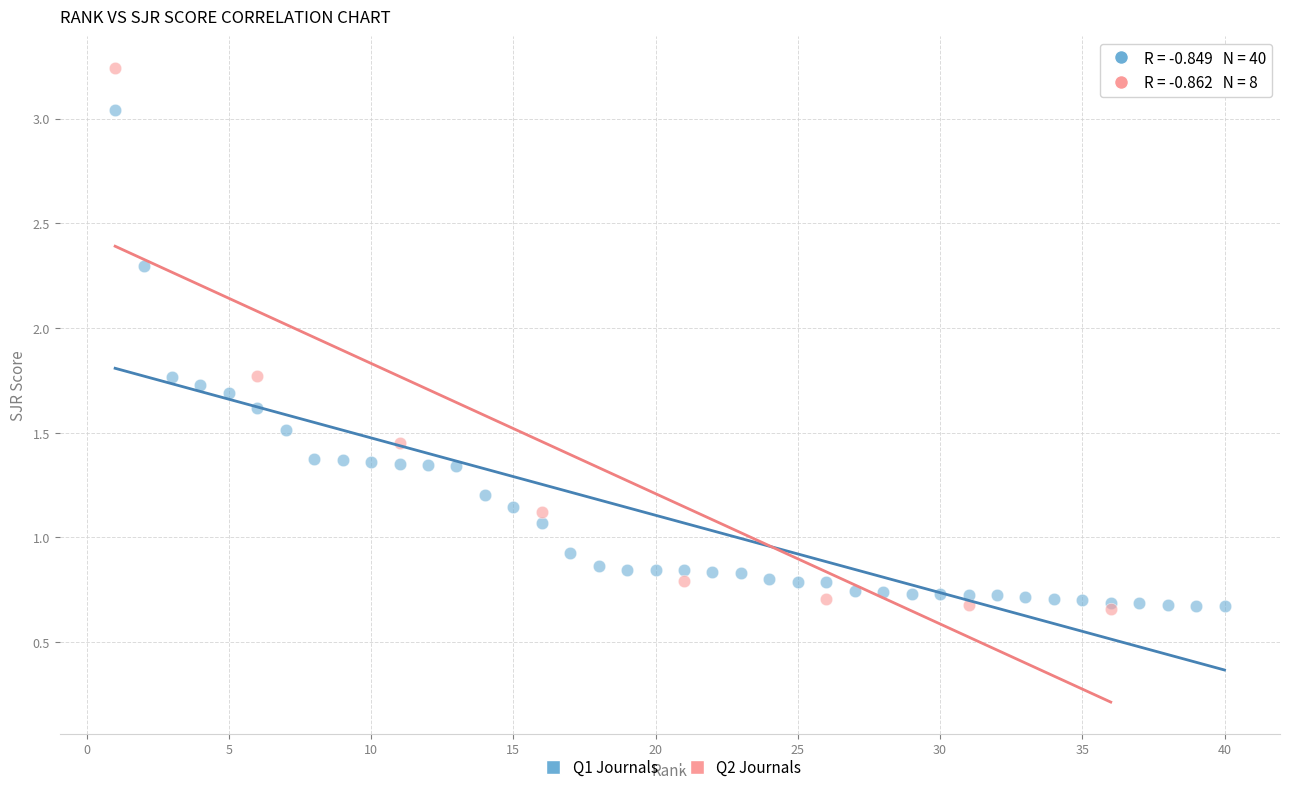

Which series has the widest spread of Y values?

Q2 Journals